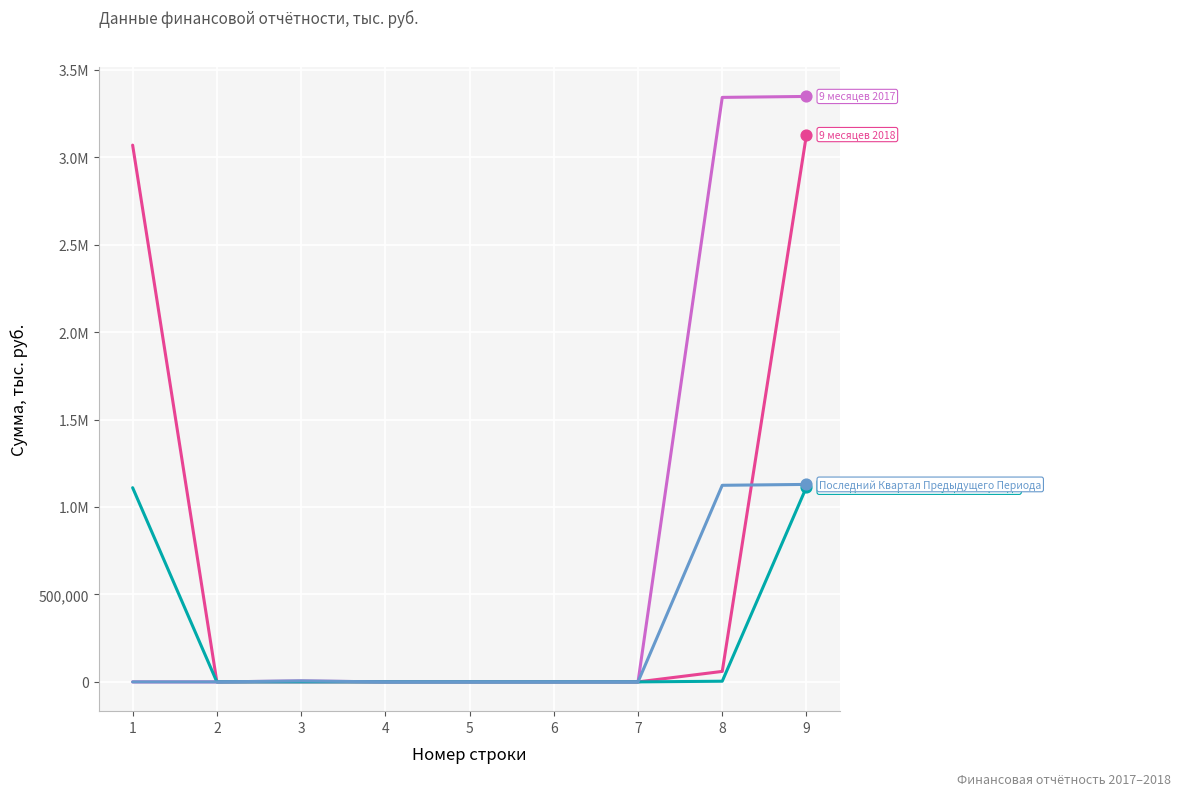

At which category is the sum across all series the highest?

9